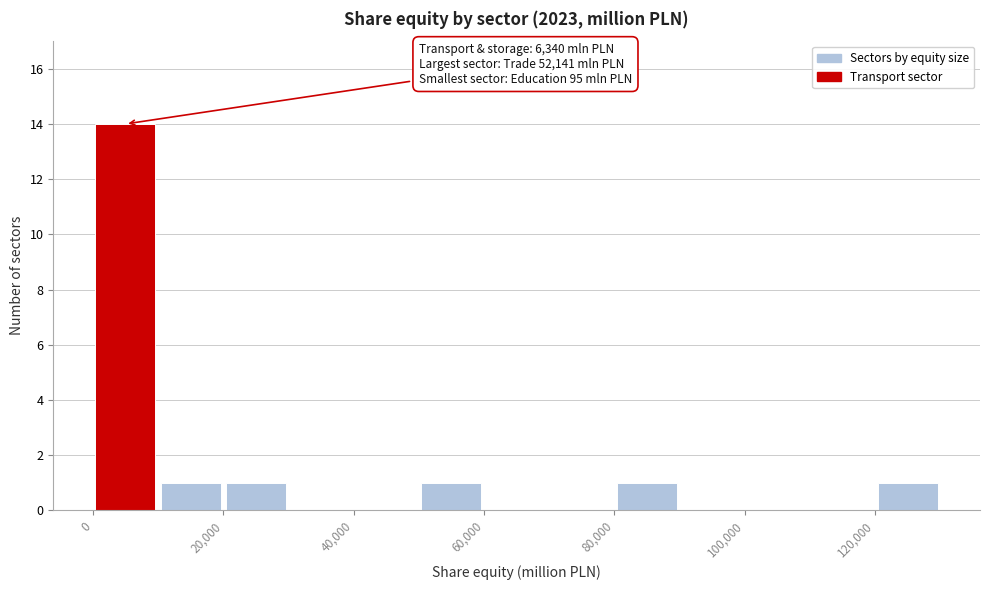

Which range on the x-axis has the tallest bar?

0 to 10000